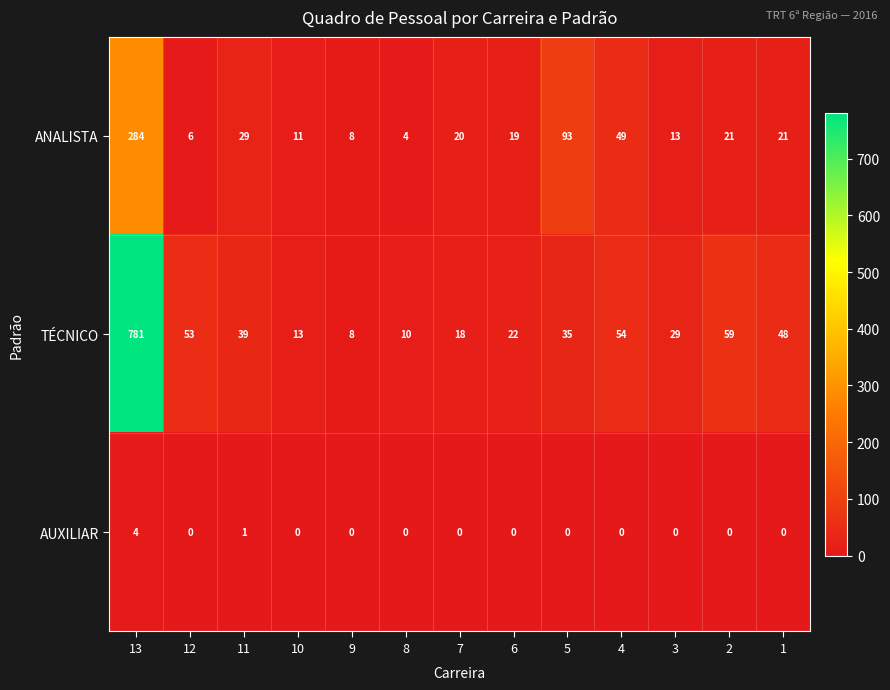

What is the total value across all series at 6?

41